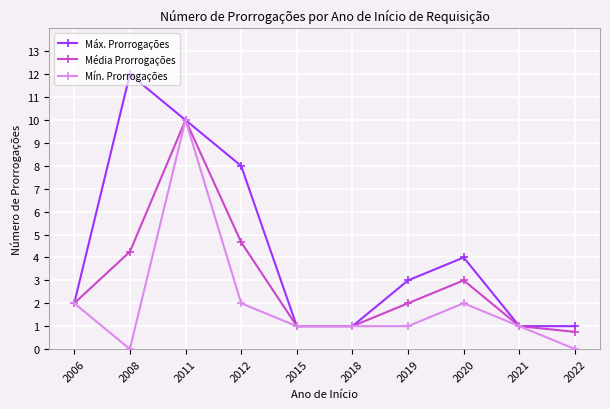

At 2008, list the series in order from largest to smallest.

Máx. Prorrogações, Média Prorrogações, Mín. Prorrogações